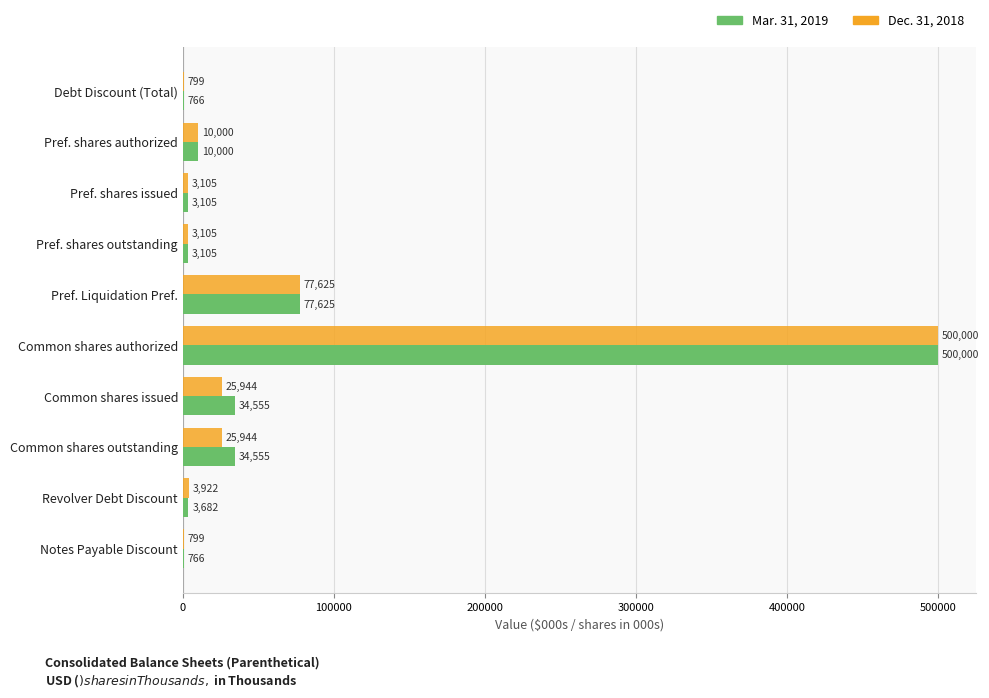

Is the value of Dec. 31, 2018 at Revolver Debt Discount greater than the value of Mar. 31, 2019 at Common shares authorized?

No